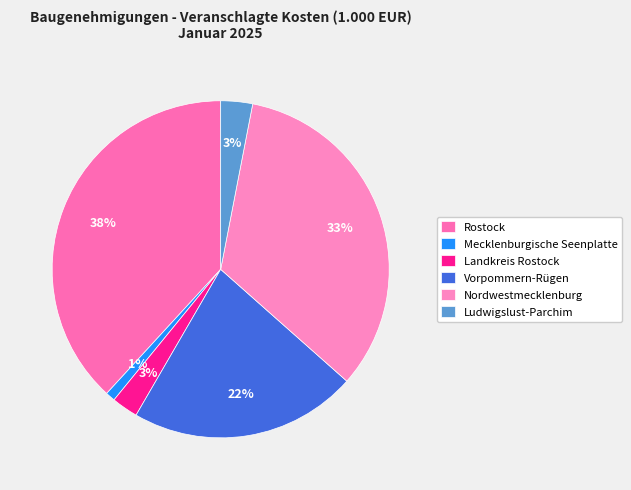

Rank the categories by value from lowest to highest.

Mecklenburgische Seenplatte, Landkreis Rostock, Ludwigslust-Parchim, Vorpommern-Rügen, Nordwestmecklenburg, Rostock